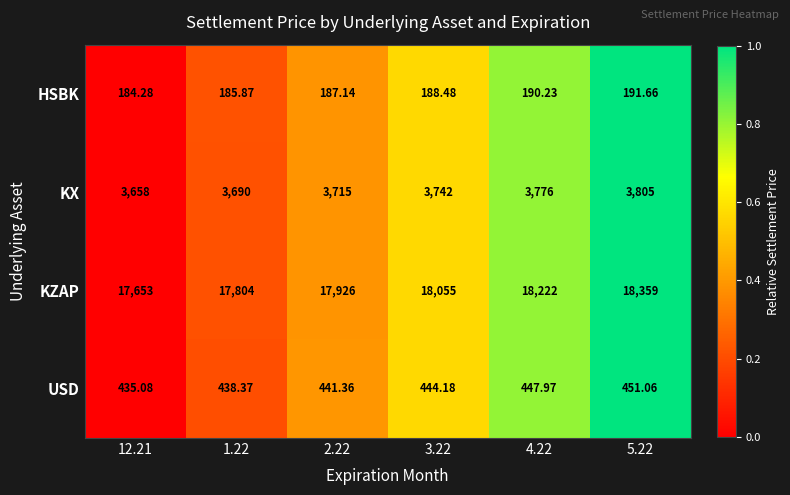

Between 12.21 and 5.22, which series saw the biggest shift?

KZAP